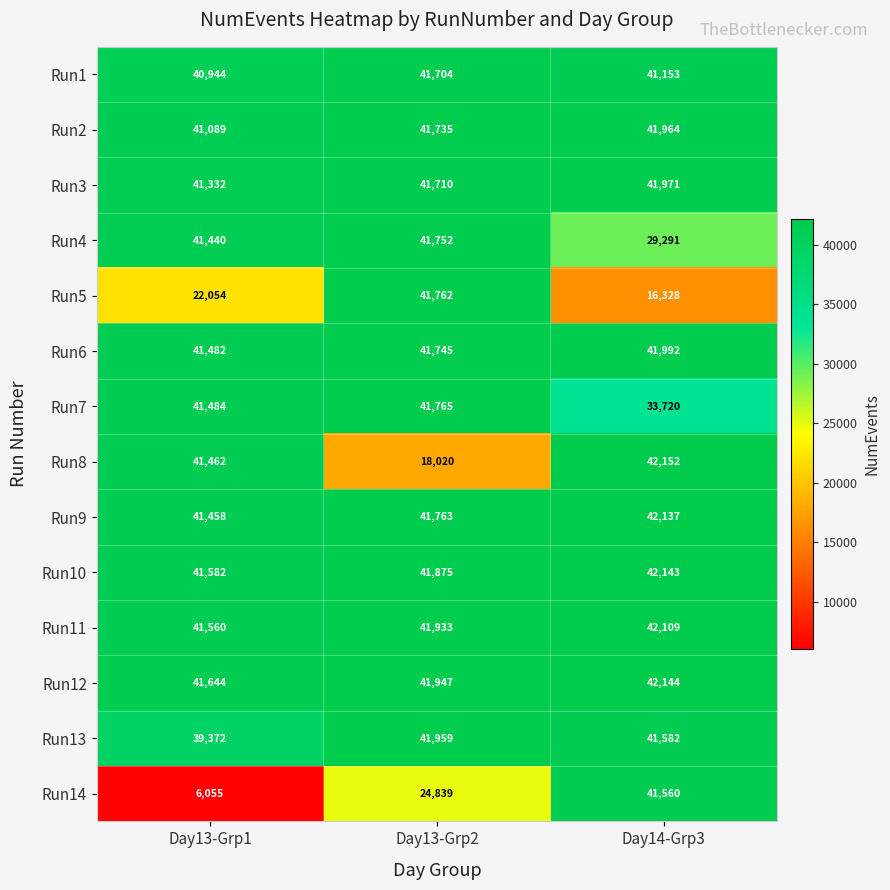

True or false: Run6 has a value of 41482 at Day13-Grp1.

True